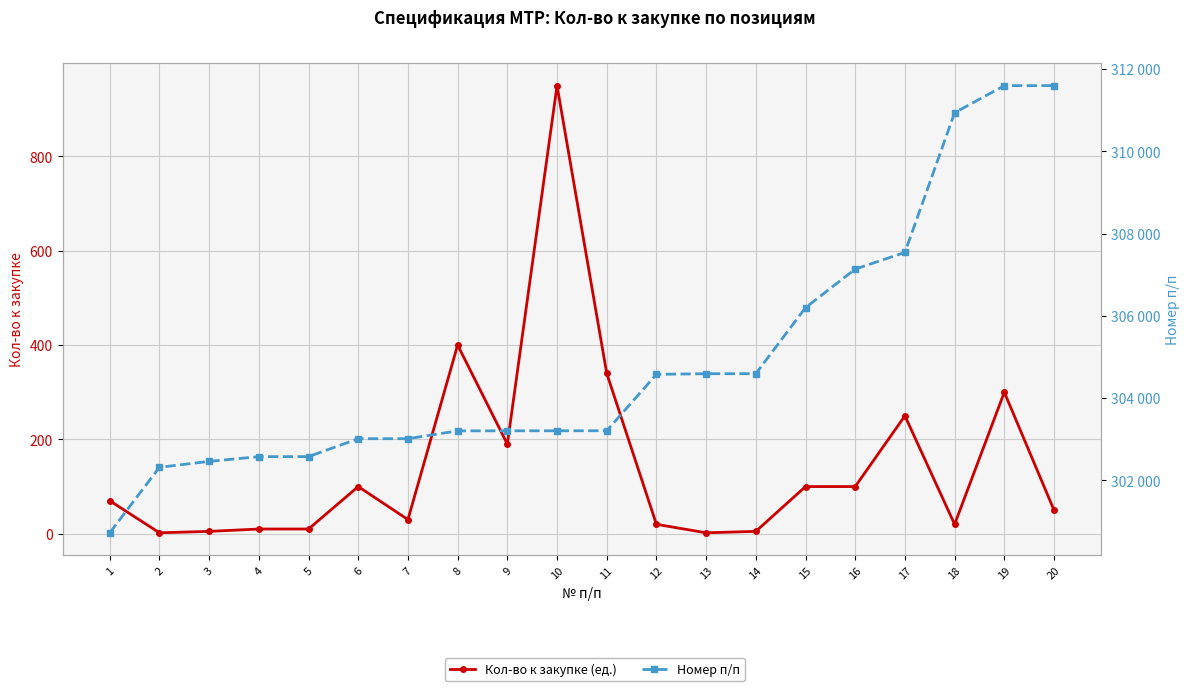

Does the chart display data point markers on the line(s)?

Yes